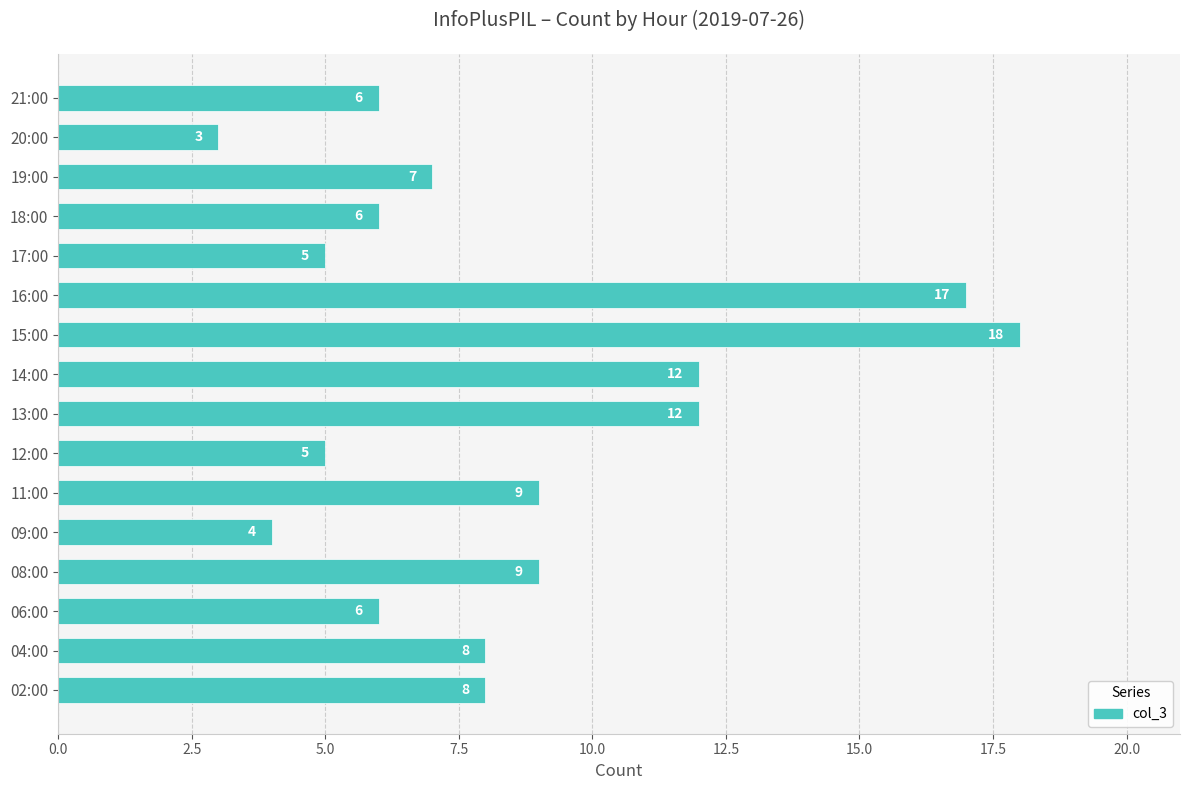

Between 17:00 and 13:00, which is larger?

13:00